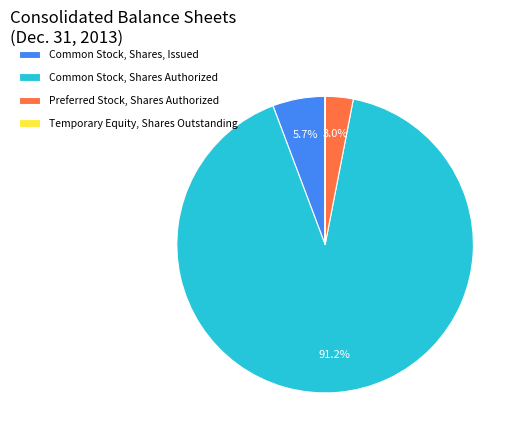

Is the sum of Common Stock, Shares Authorized and Preferred Stock, Shares Authorized greater than half?

Yes